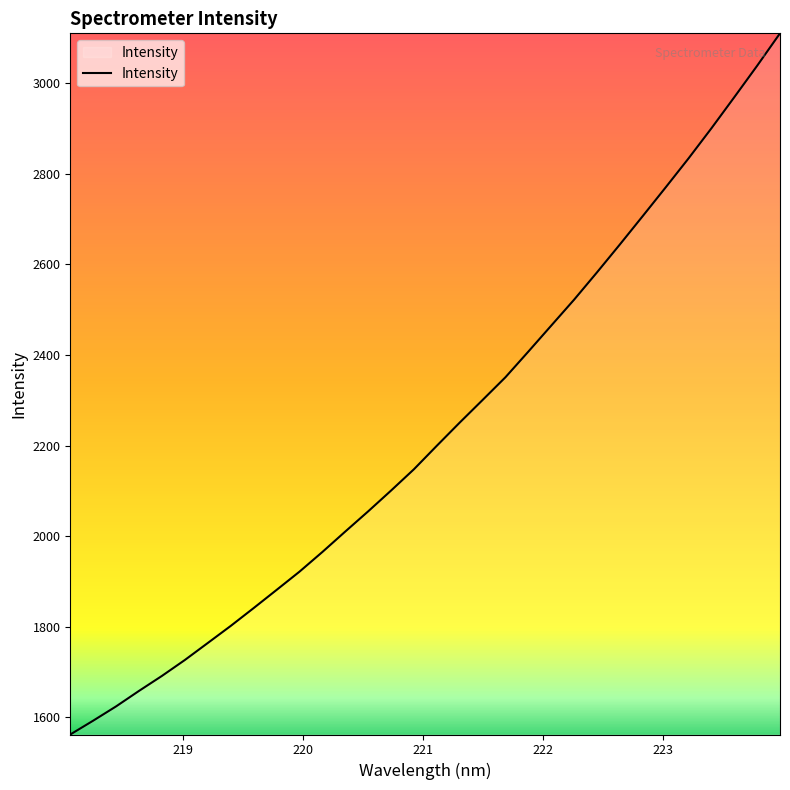

What is the minimum value shown in the chart?

1561.7